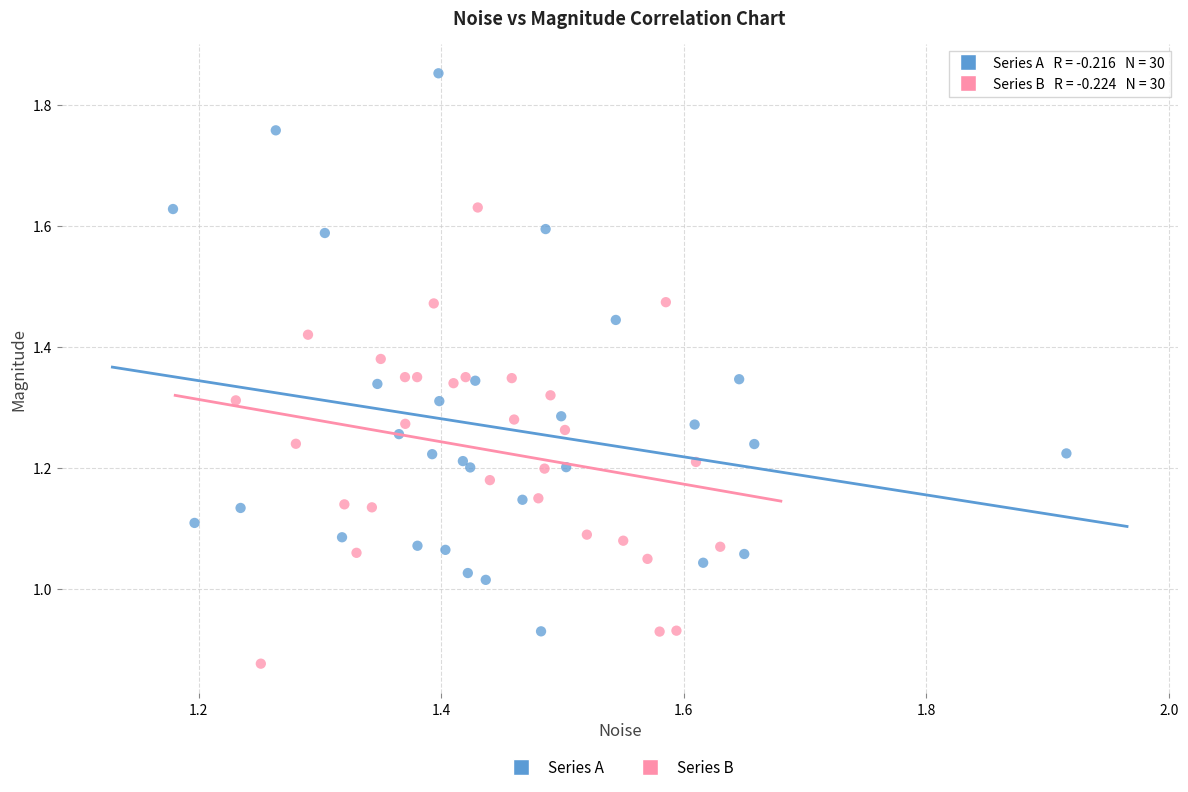

What are all the series names shown in the legend?

Series A, Series B